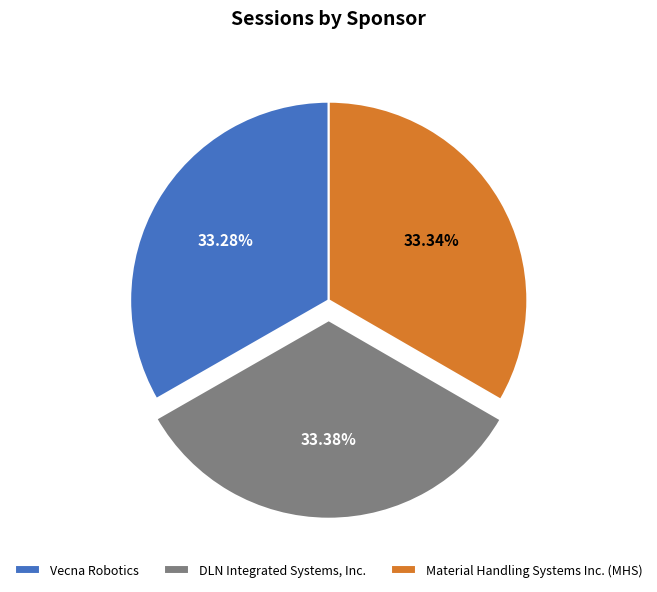

True or false: Material Handling Systems Inc. (MHS) accounts for 33% of the total.

True